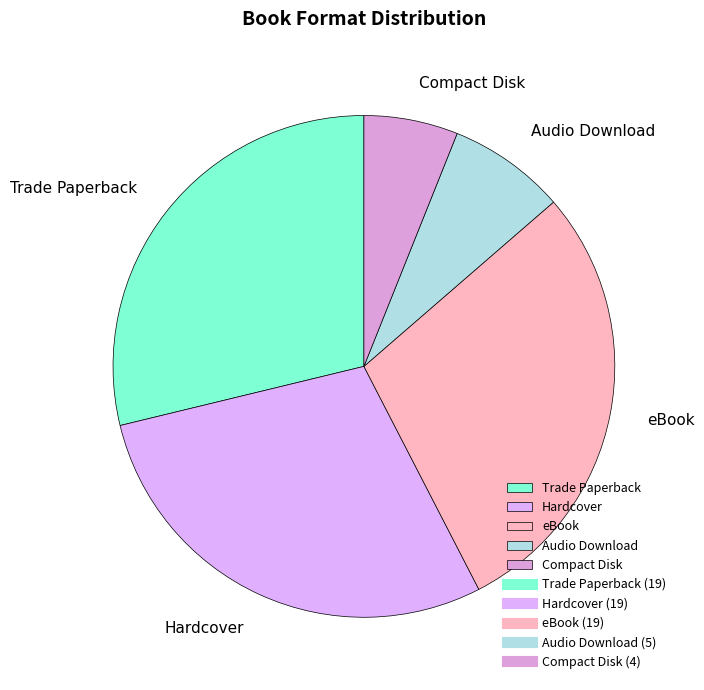

Which has a higher value, Compact Disk or Hardcover?

Hardcover